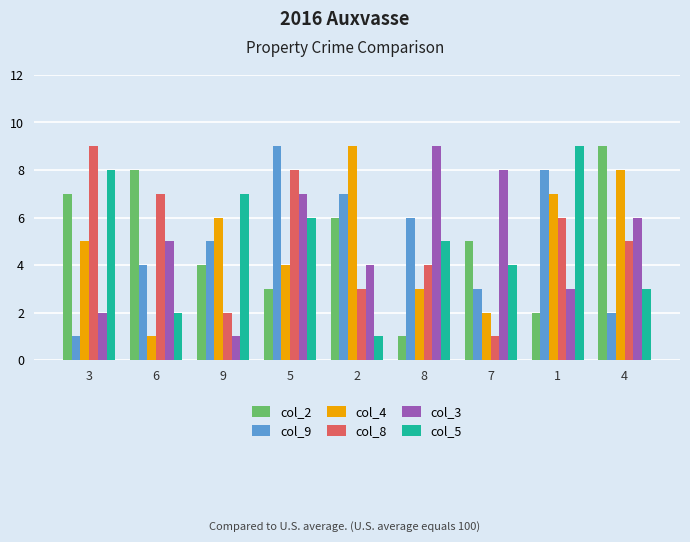

What is the difference between the second highest and second lowest values in the col_9 series?

6